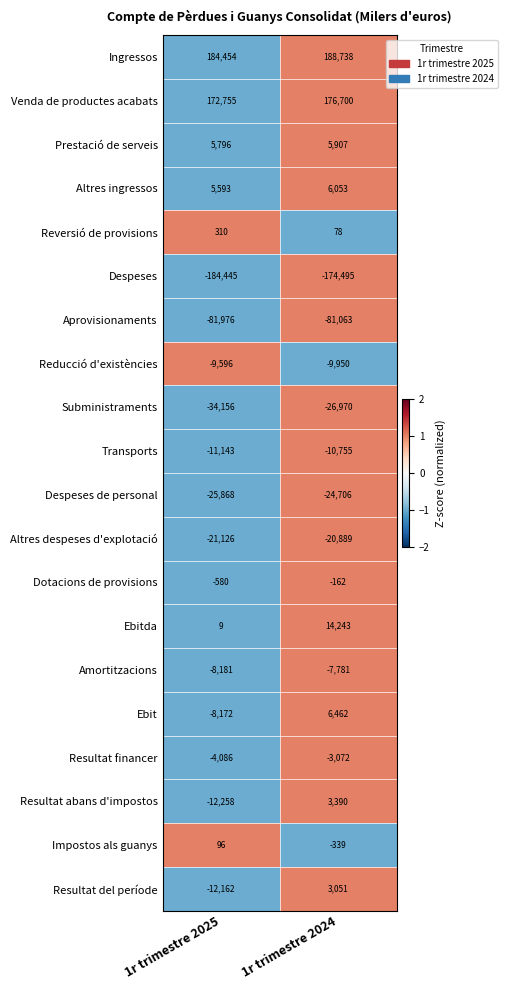

Between 1r trimestre 2025 and 1r trimestre 2024, which series saw the biggest shift?

Resultat abans d'impostos